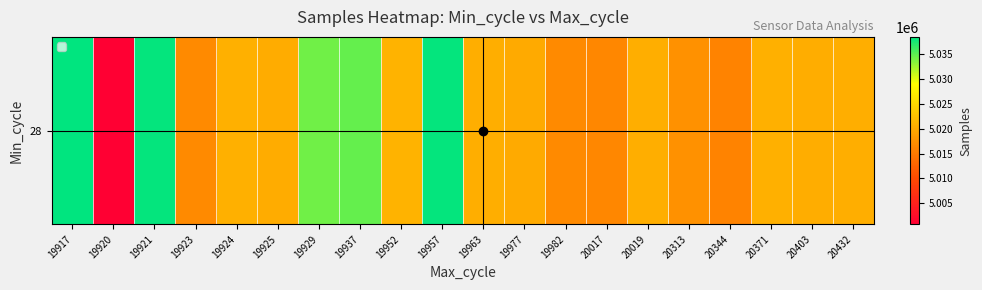

List the labels in order of value, smallest first.

19920, 20344, 20017, 19982, 19923, 20313, 19977, 19925, 20403, 20019, 20432, 19963, 19924, 20371, 19952, 19929, 19937, 19957, 19921, 19917